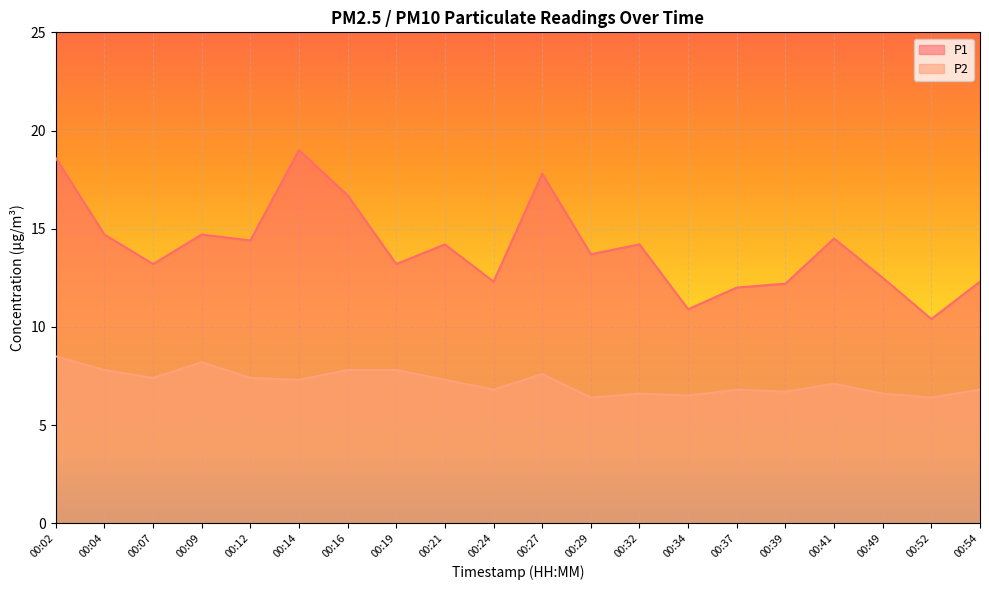

Where does the P1 series first go above 14?

00:02